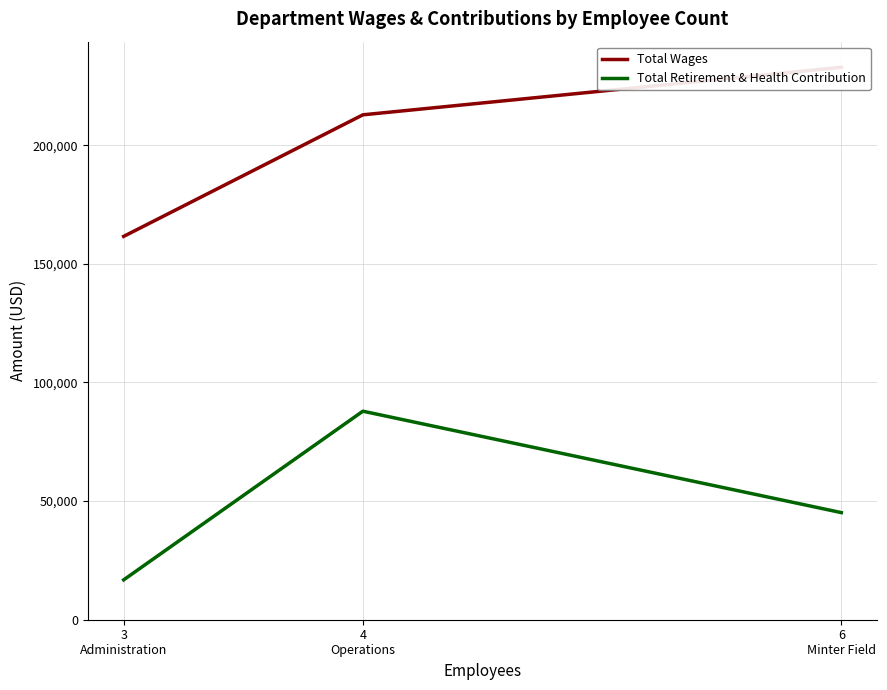

What is the average value of the Total Retirement & Health Contribution series?

49952